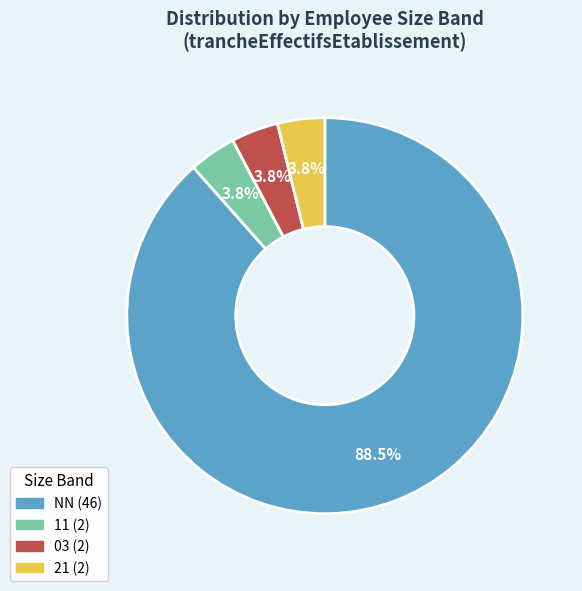

Is there any slice that represents more than half of the pie?

Yes